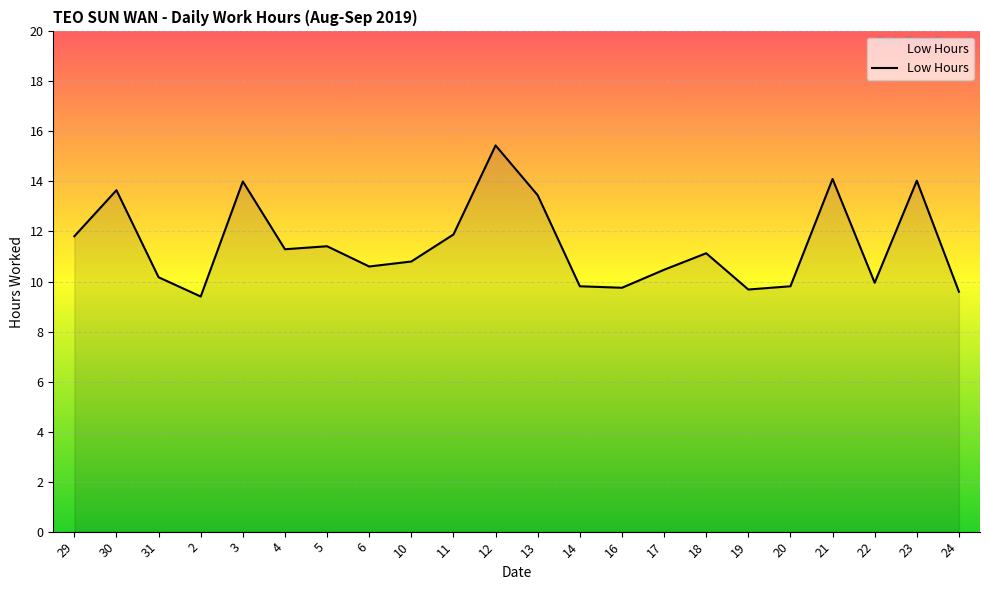

Is it true that the value at 5 is 11.4?

True